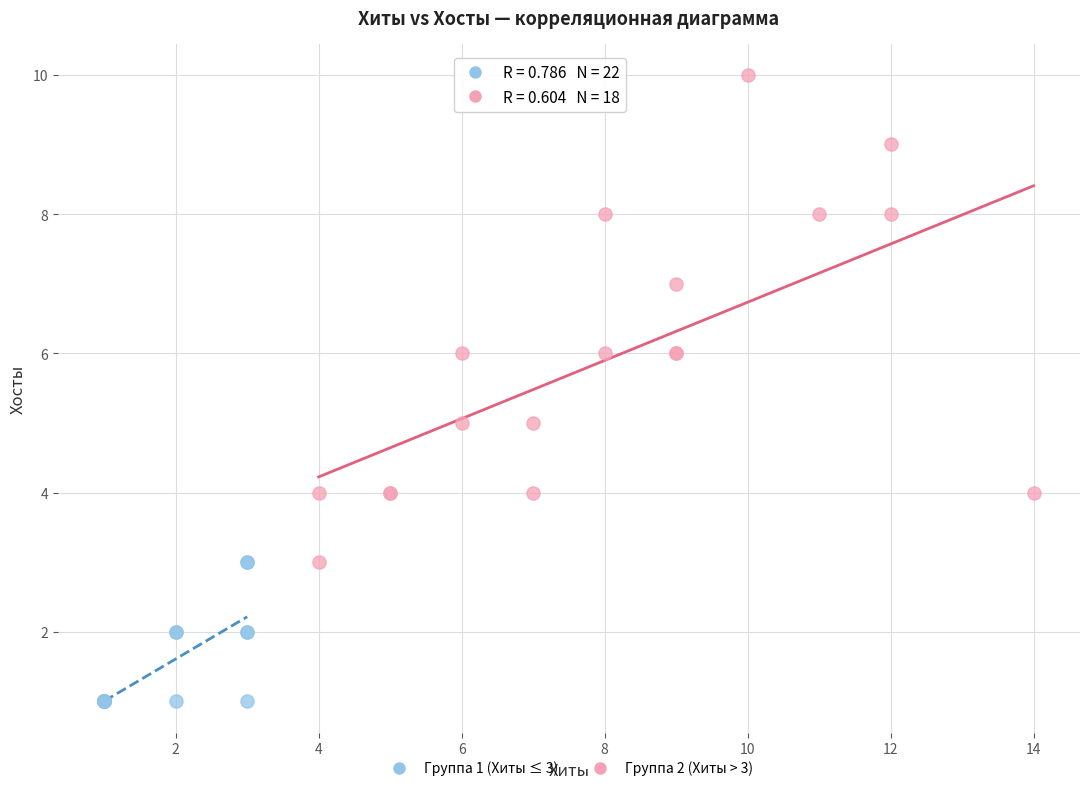

Which series reaches the maximum Y coordinate?

Группа 2 (Хиты > 3)